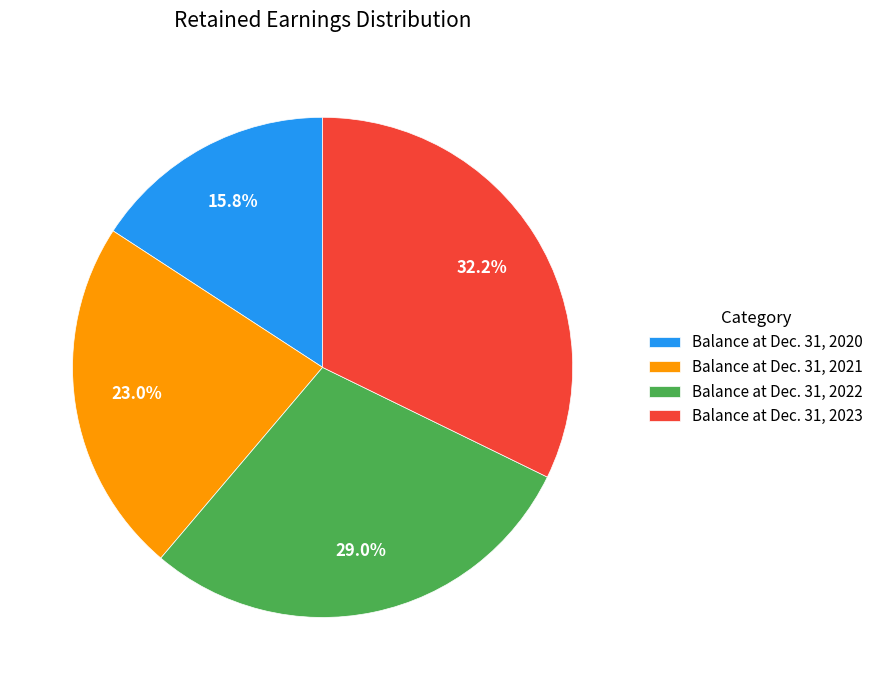

Is there a majority slice in this chart?

No